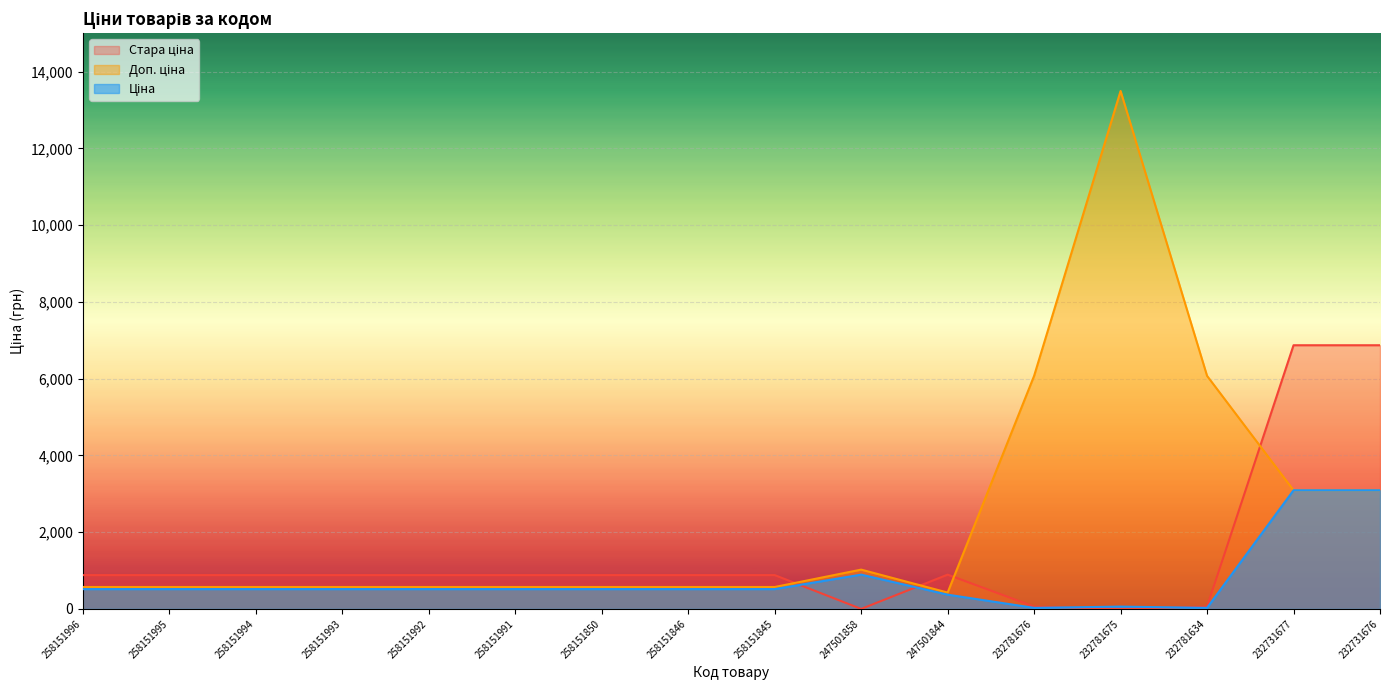

How many data points in Ціна are less than 515?

4